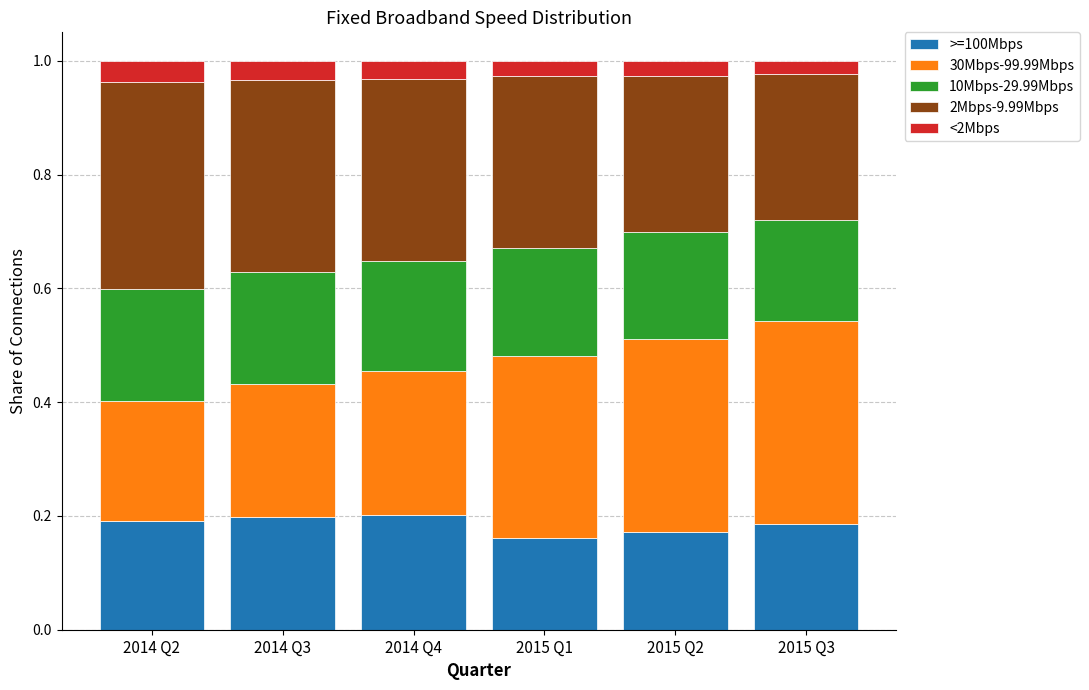

What is the total value across all series at 2015 Q3?

1.0